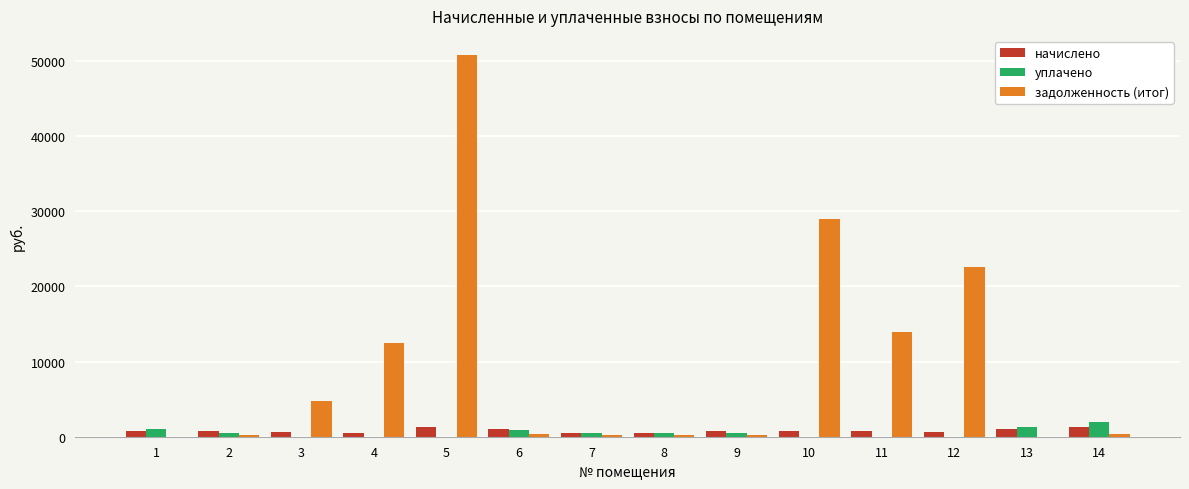

At which category is the sum across all series the highest?

5